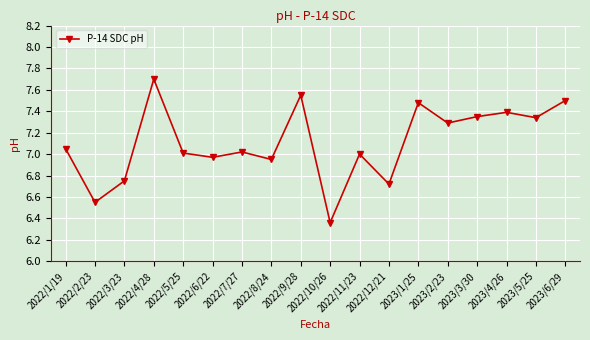

What is the ratio of the value at 2022/3/23 to the value at 2022/10/26?

1.1